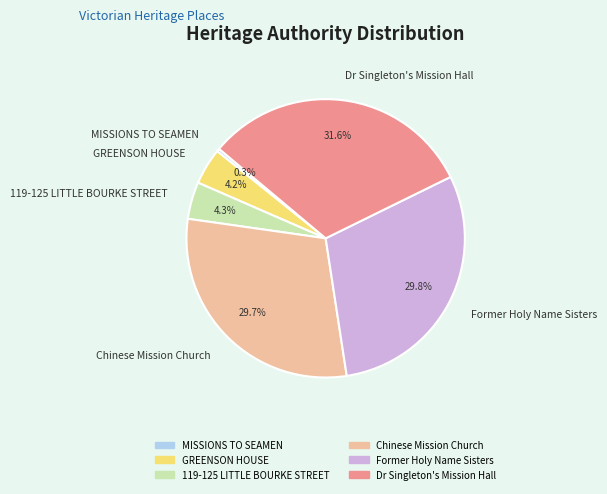

True or false: 119-125 LITTLE BOURKE STREET accounts for 10% of the total.

False